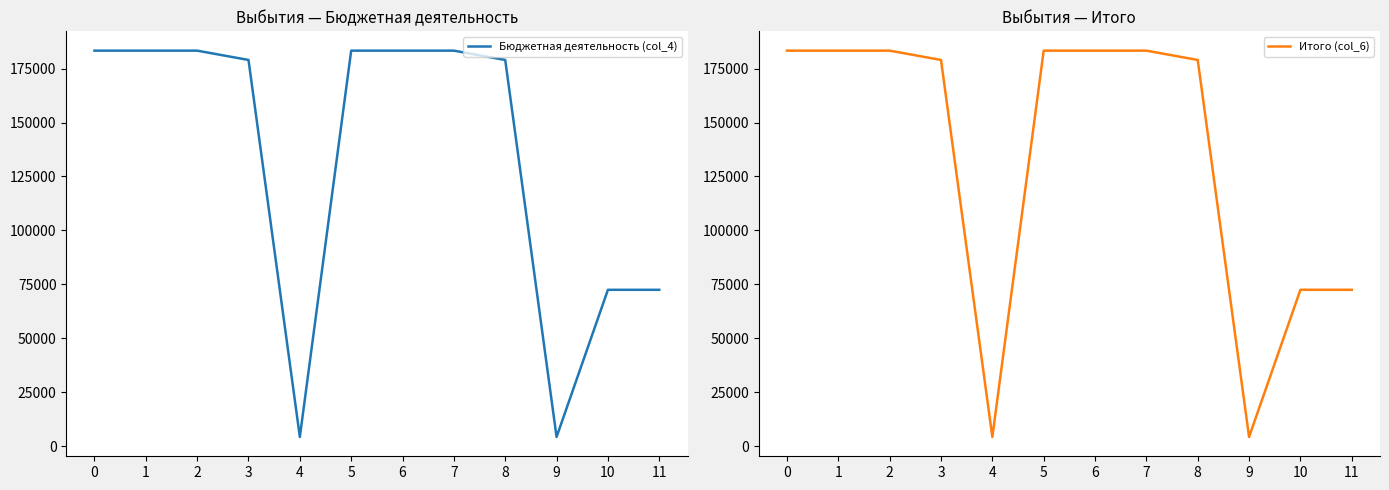

Which category has the lowest value in the Бюджетная деятельность (col_4) series?

4